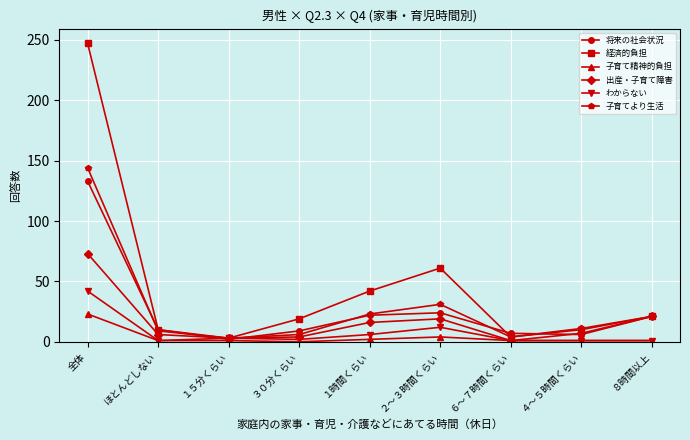

What is the average value of the わからない series?

8